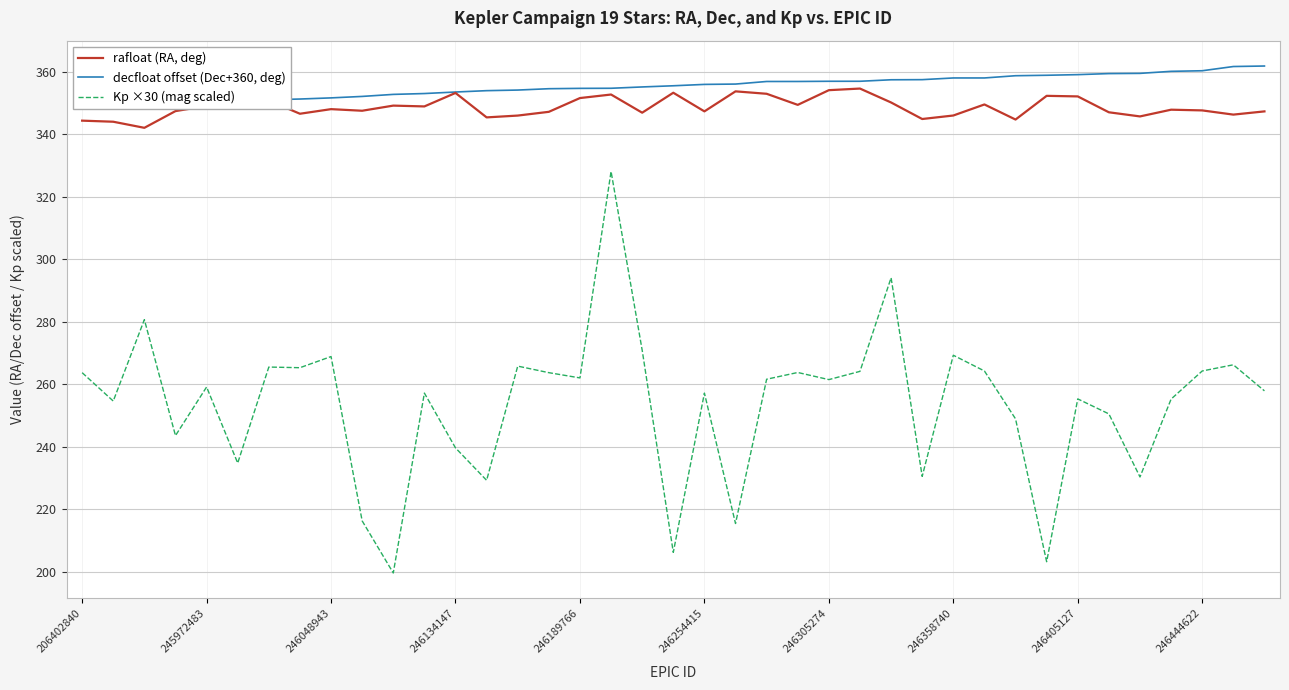

Count the number of categories in the chart.

39